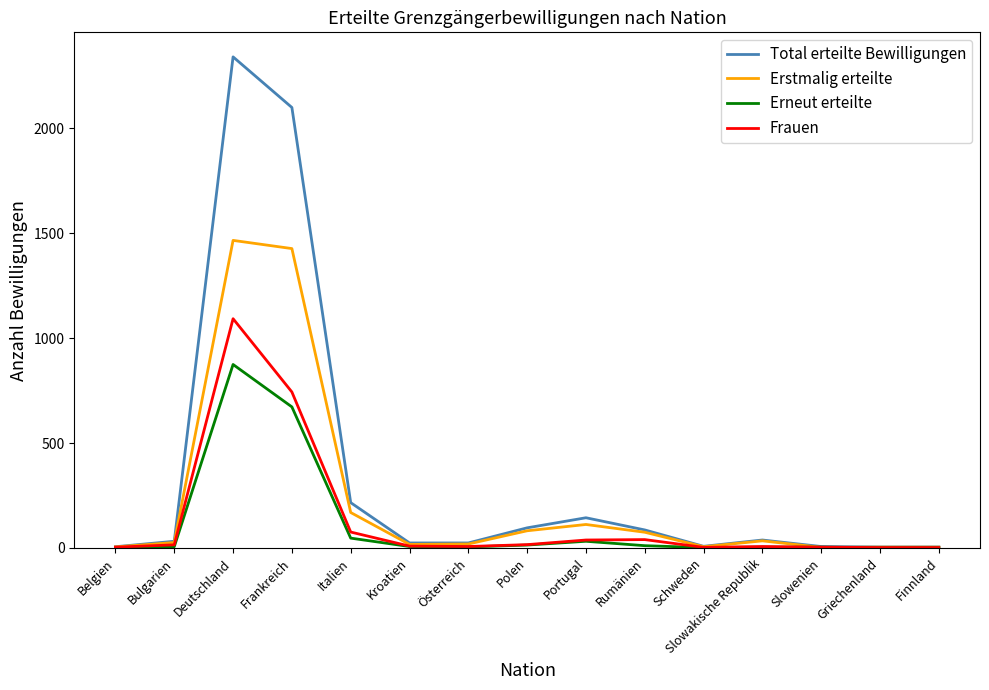

At how many categories does at least one series exceed 1836?

2